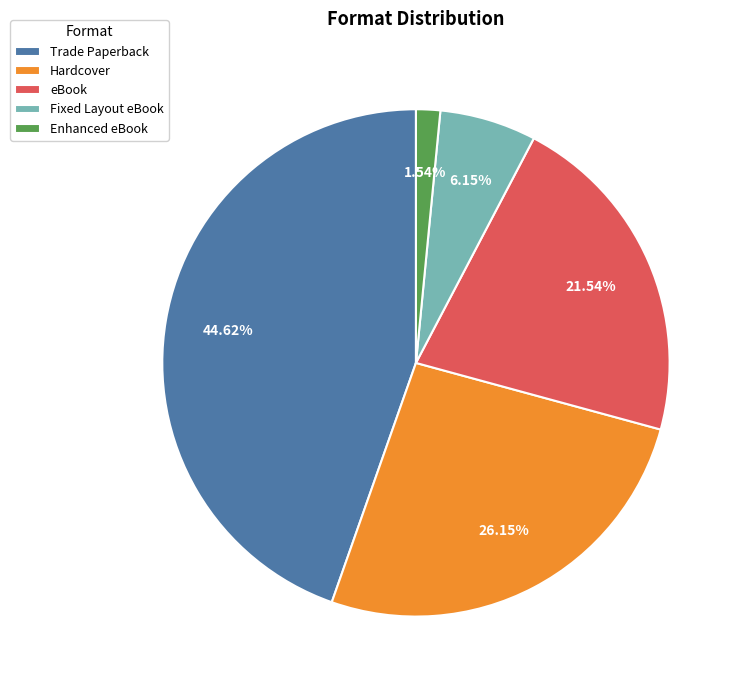

How many slices are in this pie chart?

5